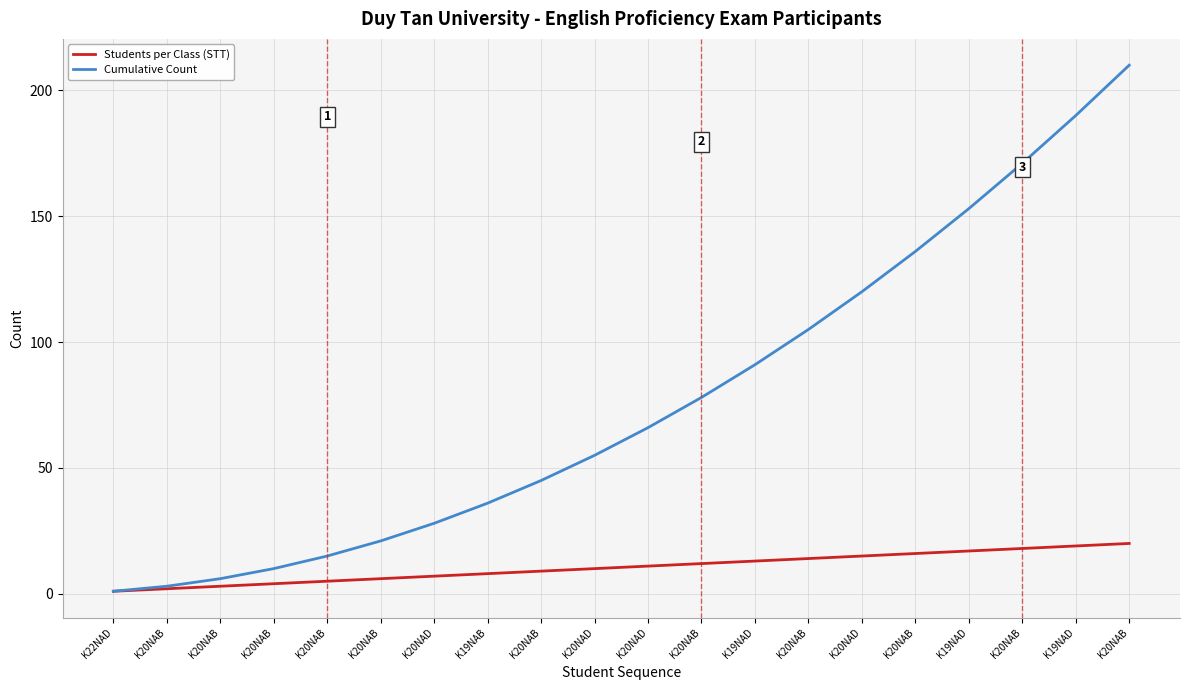

Is this an area chart (filled region under the line)?

No